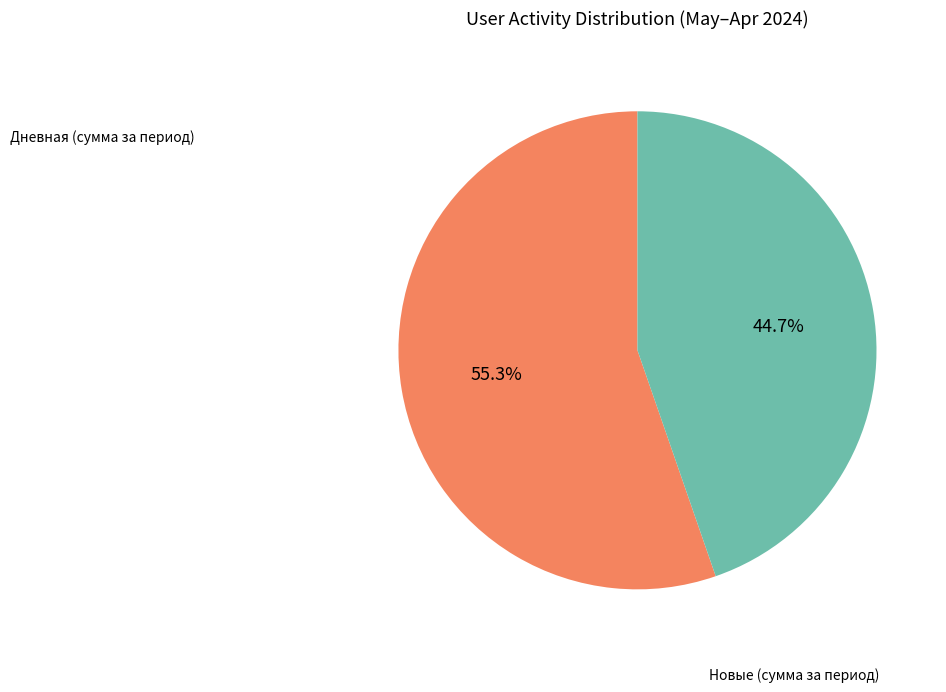

Approximately how many times larger is the value at Дневная compared to Новые?

1.2